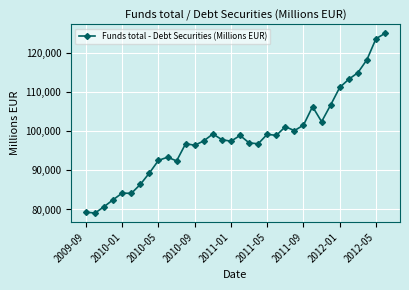

What is the sum of all values?

3343802